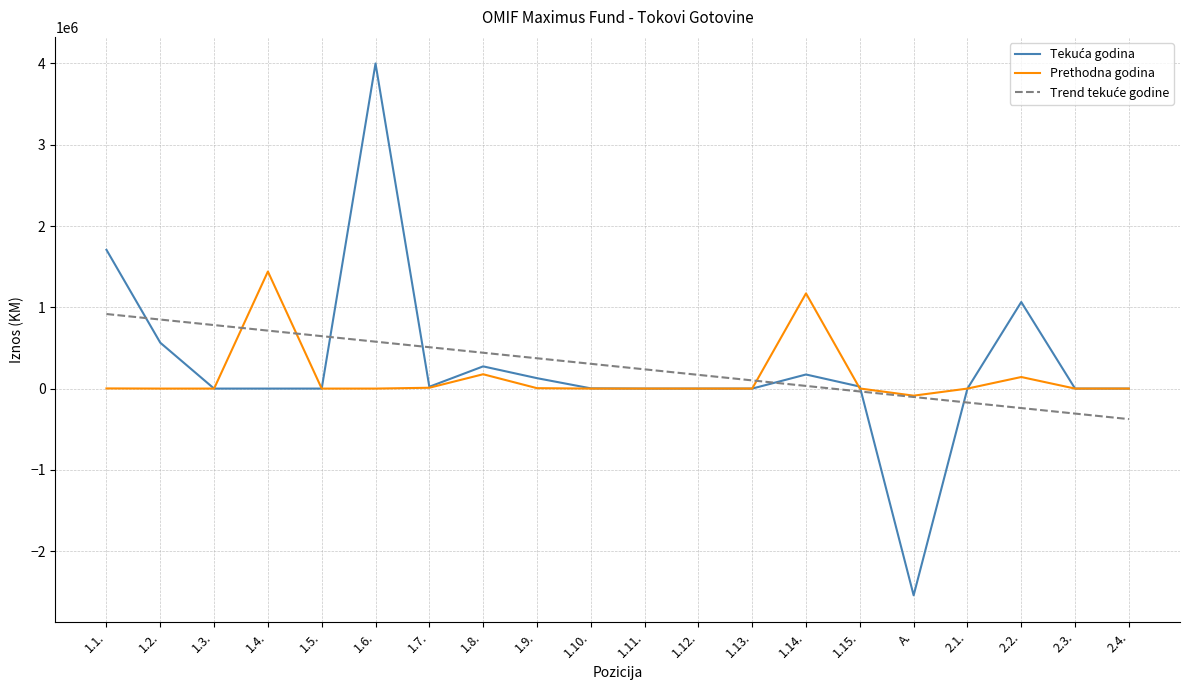

What is the greatest value displayed?

4000000.0